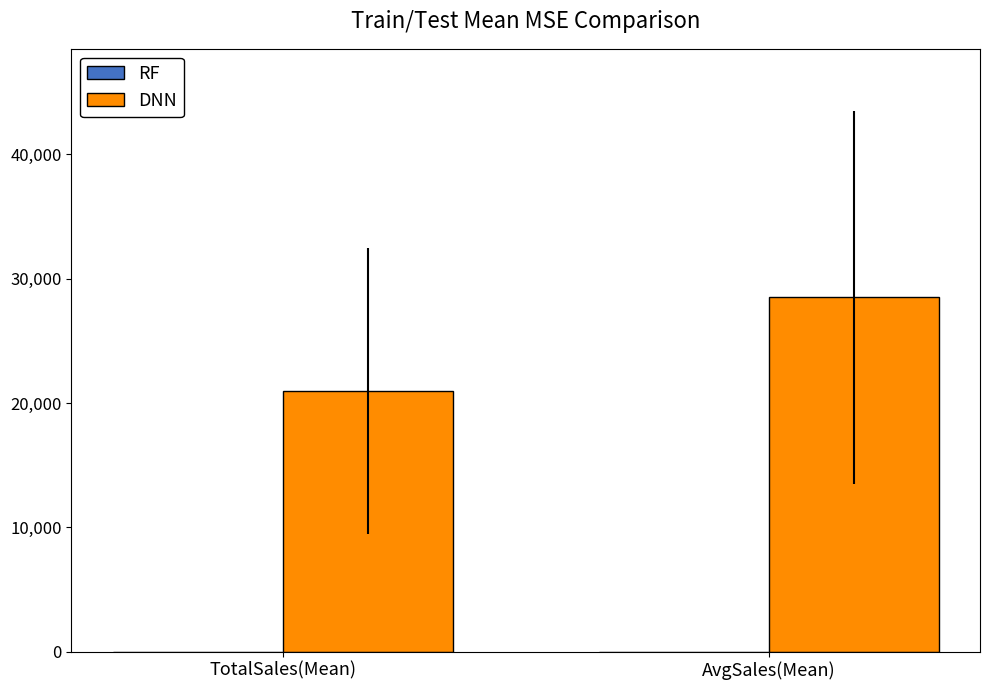

What is the average value of the DNN series?

24750.0